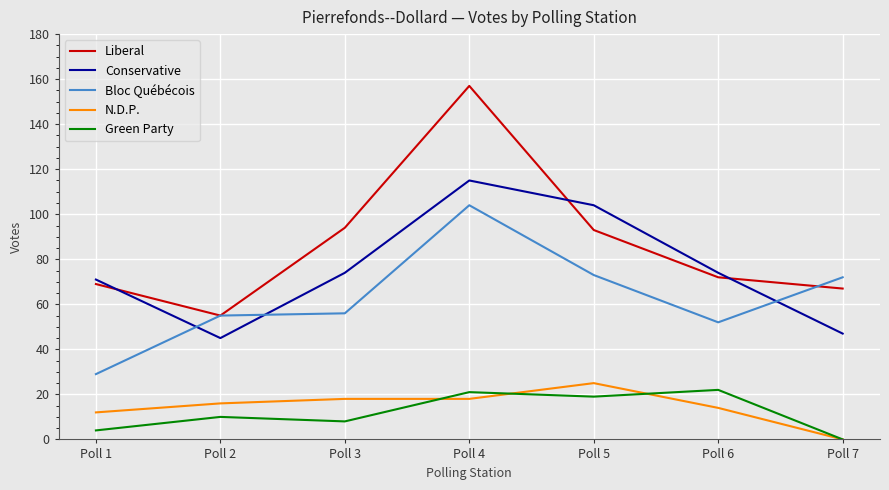

What is the difference between the maximum and minimum values in the Conservative series?

70